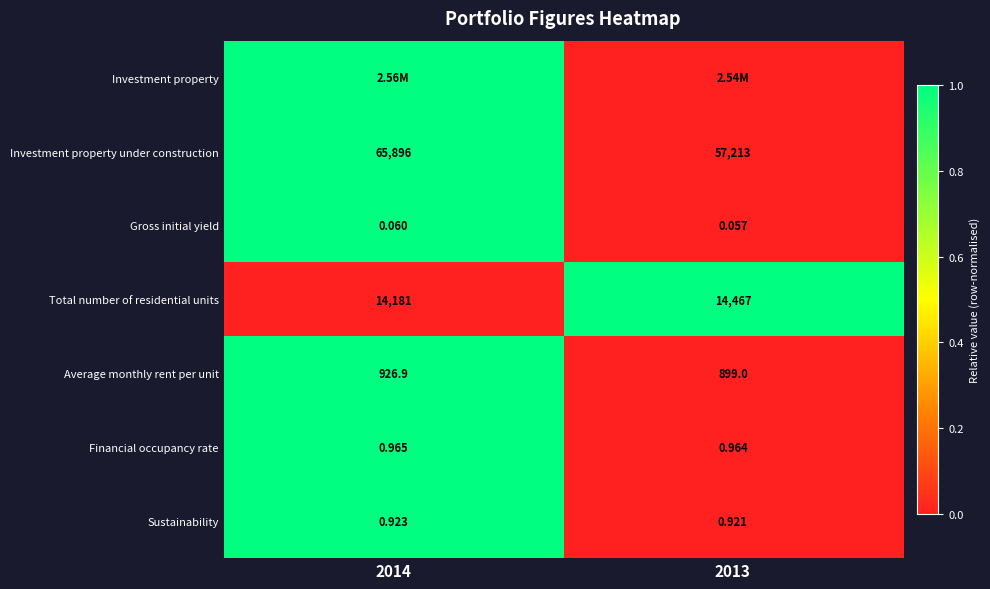

Rank the categories by Total number of residential units value from lowest to highest.

2014, 2013